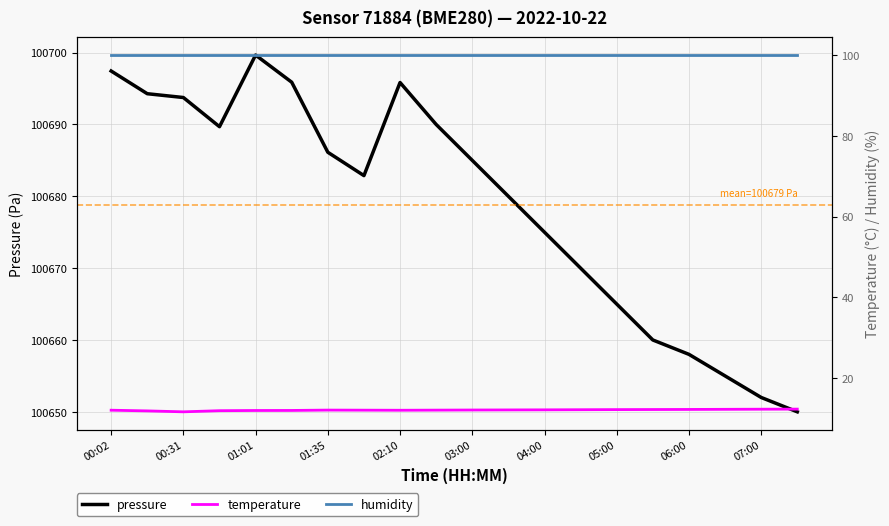

At which label is pressure closest to 100674?

04:00